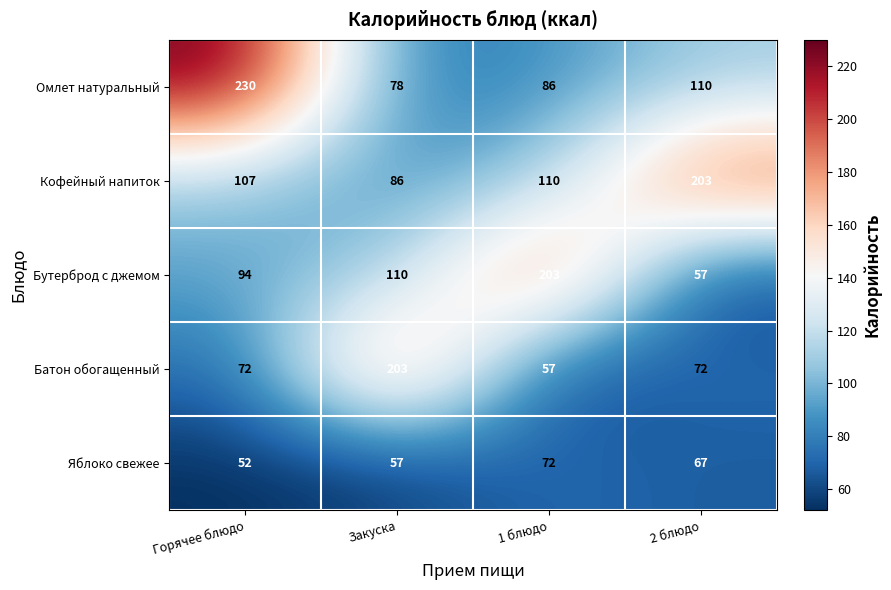

Which series has the largest total across all categories?

Кофейный напиток